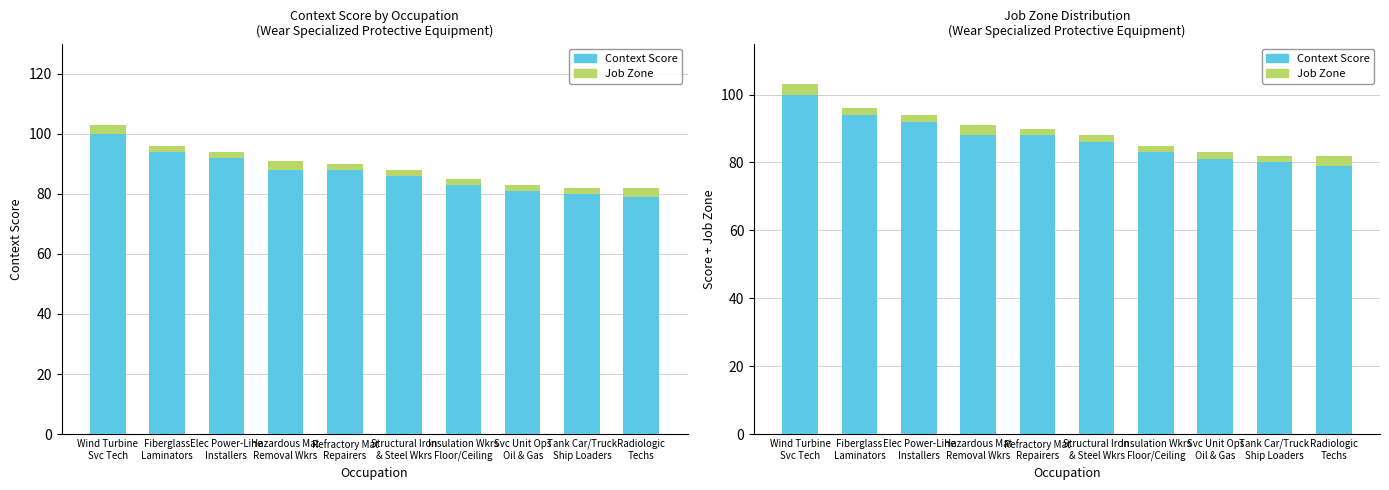

What is the approximate value of Job Zone at Insulation Wkrs
Floor/Ceiling?

2